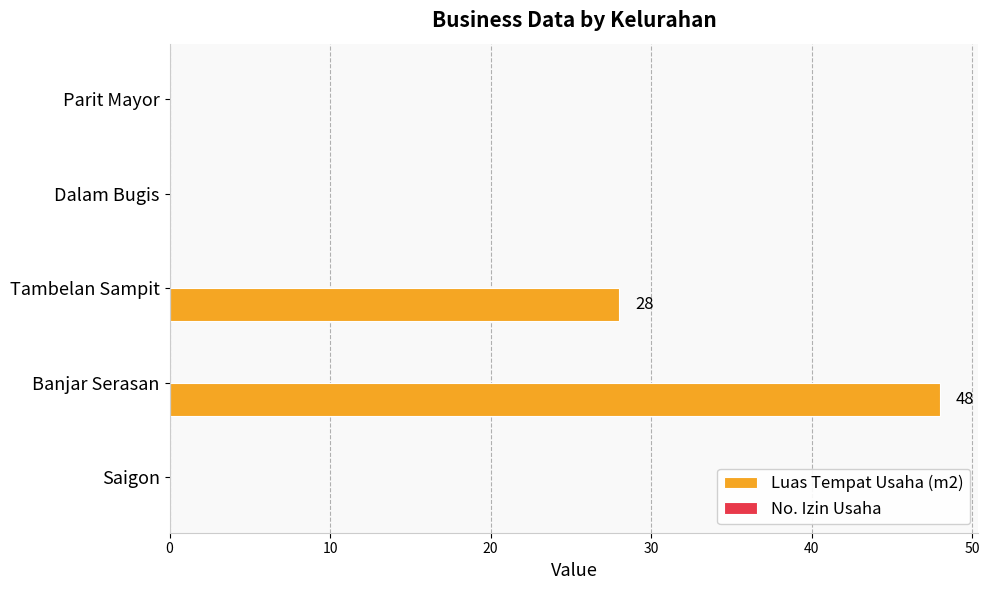

Reading bottom to top, transcribe all the data shown in this chart.

Saigon=0	Banjar Serasan=48	Tambelan Sampit=28	Dalam Bugis=0	Parit Mayor=0